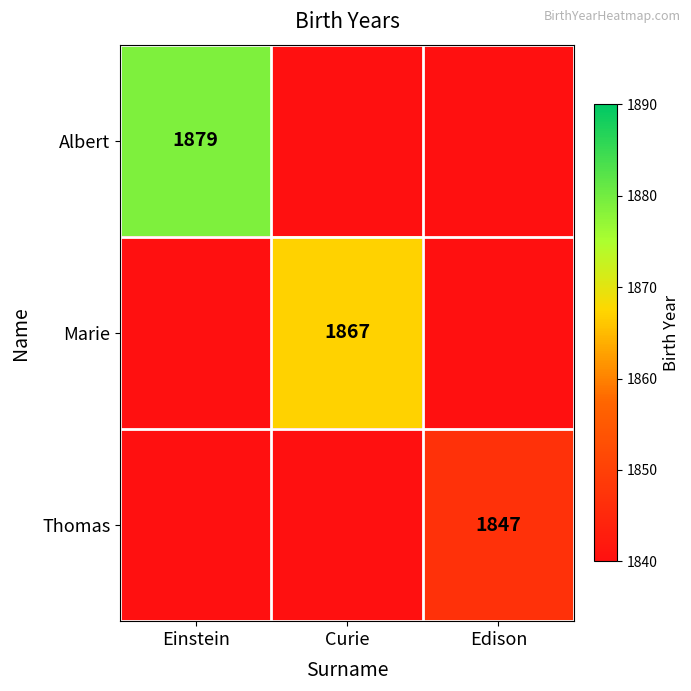

The Thomas series shows 2935 at Edison. True or false?

False